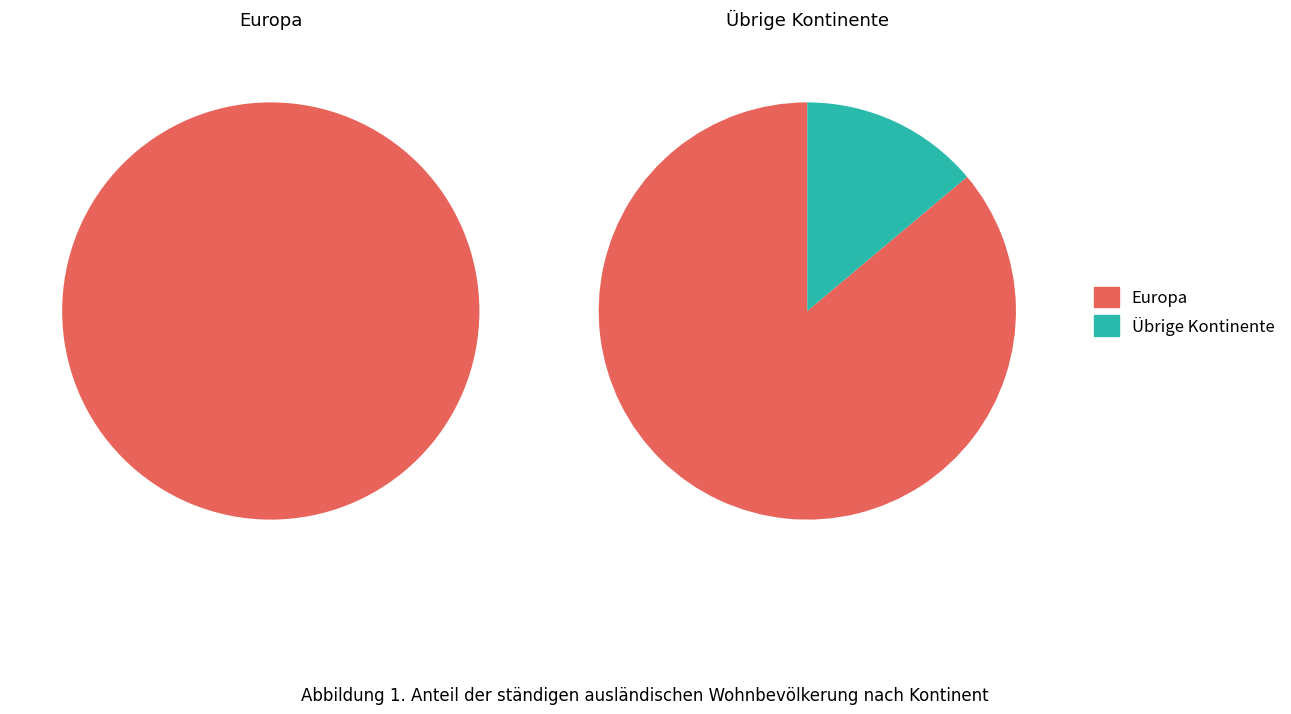

Is it true that Ozeanien is 13% of the pie?

False